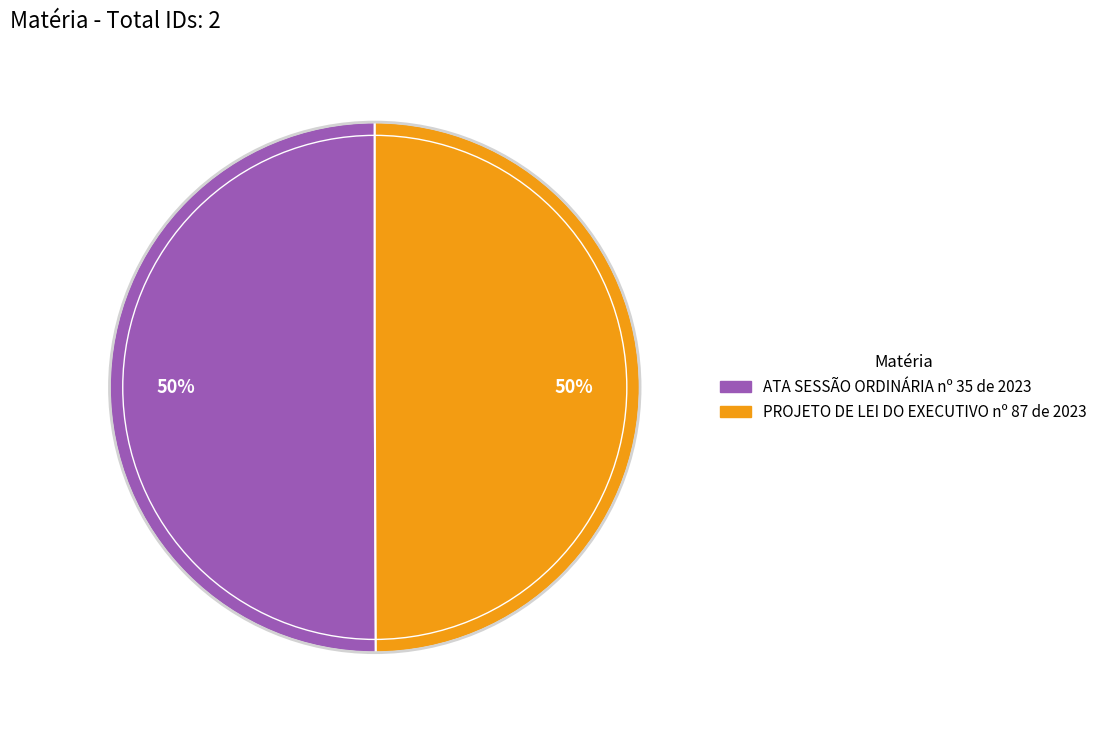

Is it true that ATA SESSÃO ORDINÁRIA nº 35 de 2023 is 57% of the pie?

False